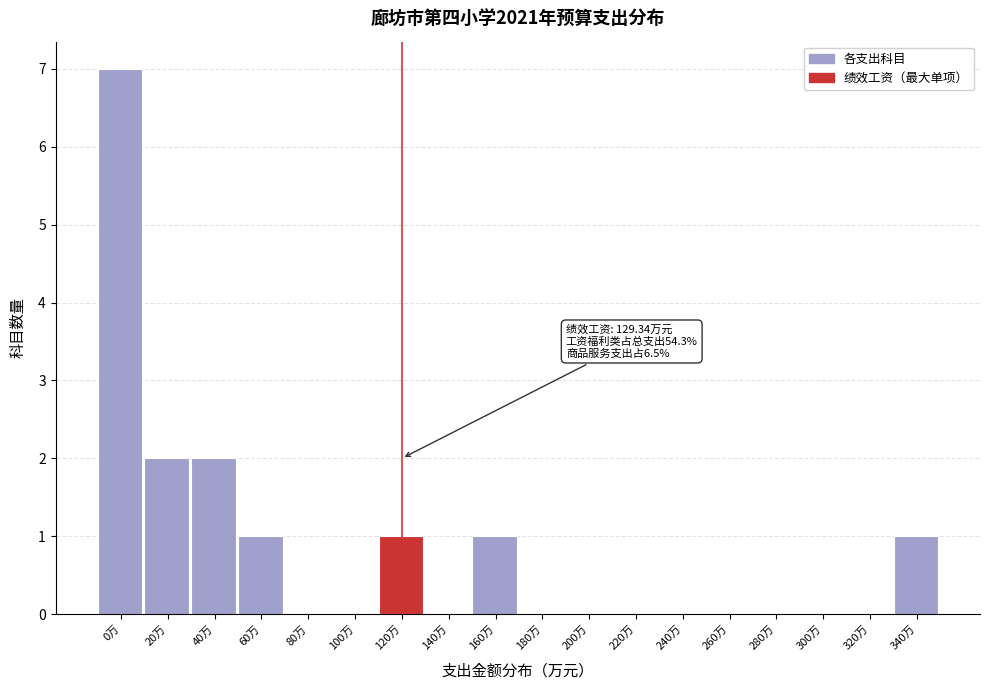

Reading left to right, extract all data points from this chart.

0万=7	20万=2	40万=2	60万=1	80万=0	100万=0	120万=1	140万=0	160万=1	180万=0	200万=0	220万=0	240万=0	260万=0	280万=0	300万=0	320万=0	340万=1